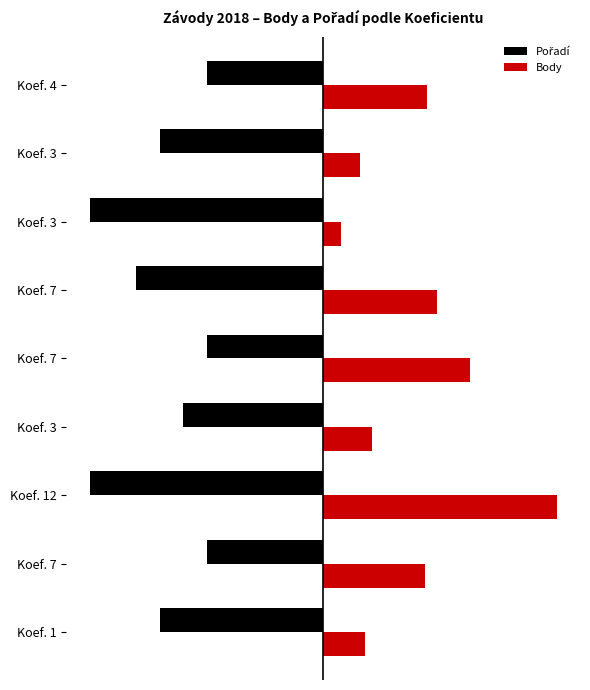

Rank the series by their average value, from highest to lowest.

Body, Pořadí